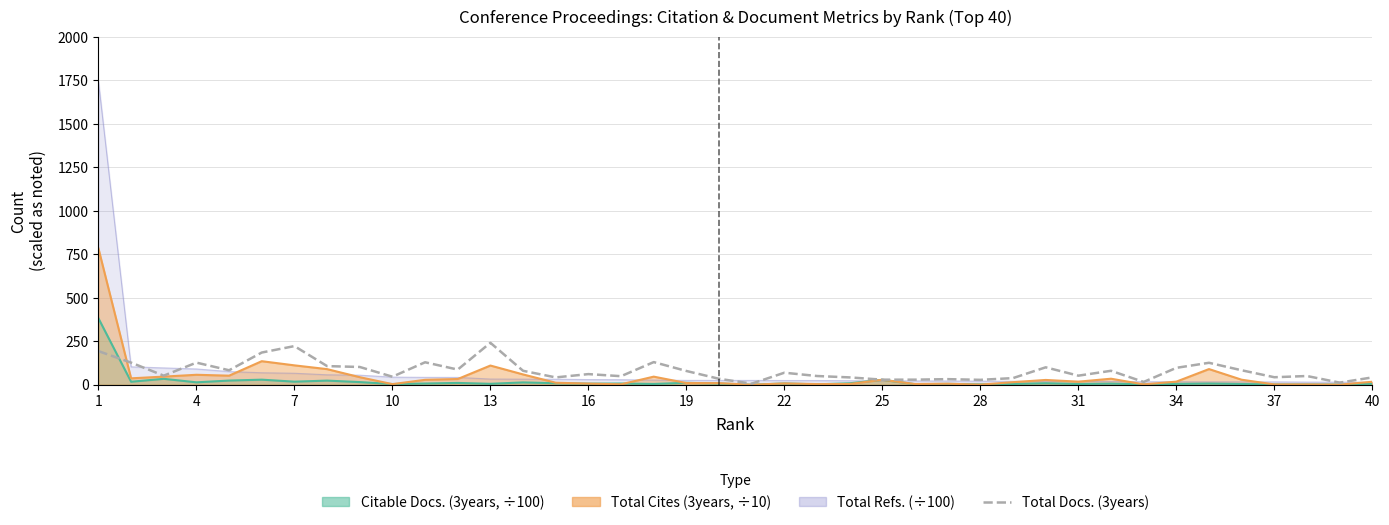

How many lines are shown in the chart?

1